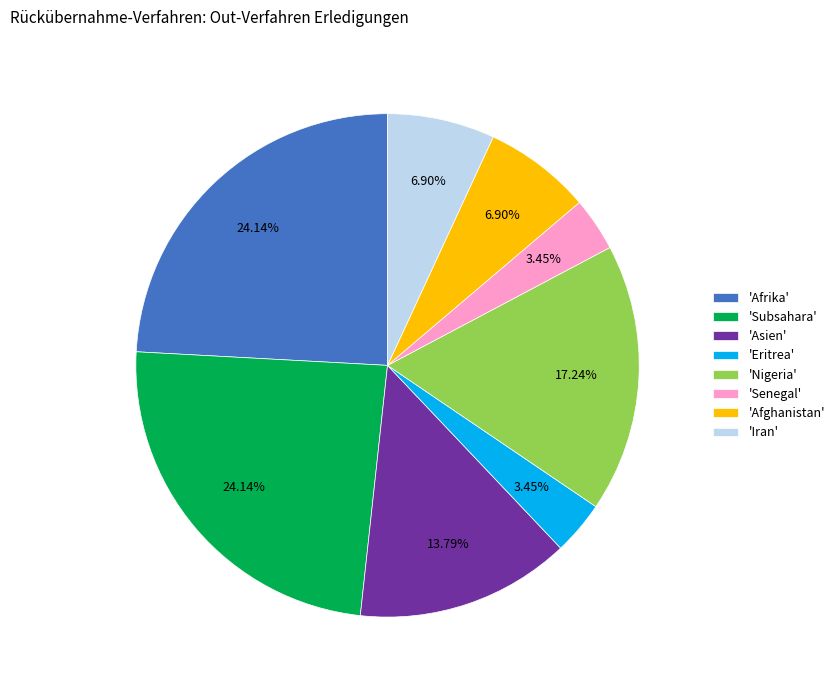

Combined, do 'Asien' and 'Eritrea' account for over 50%?

No